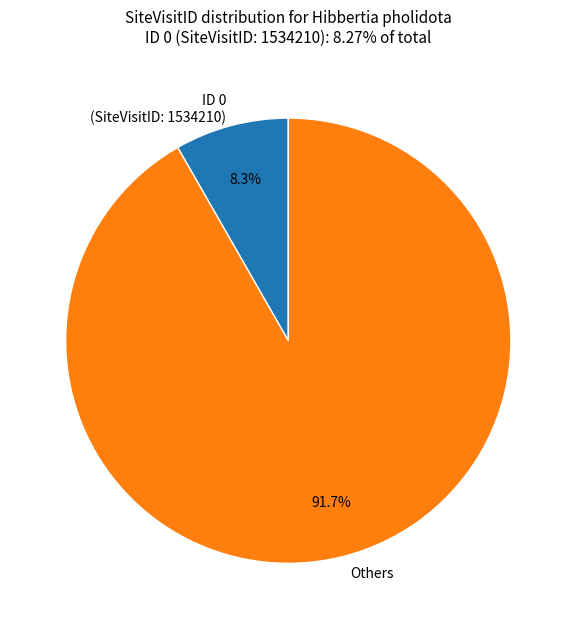

To the nearest percent, what is the average slice percentage?

50%